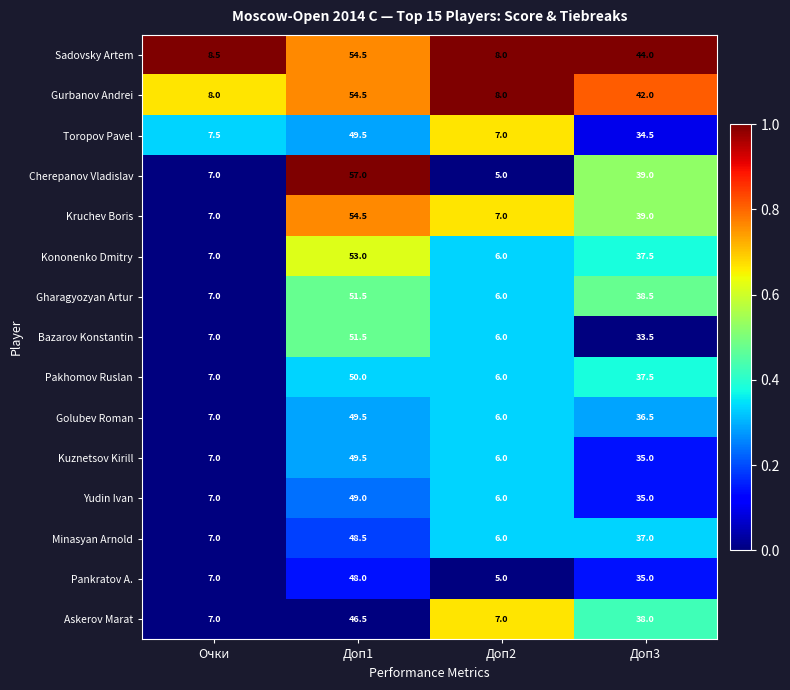

What is the total value across all series at Доп3?

562.0